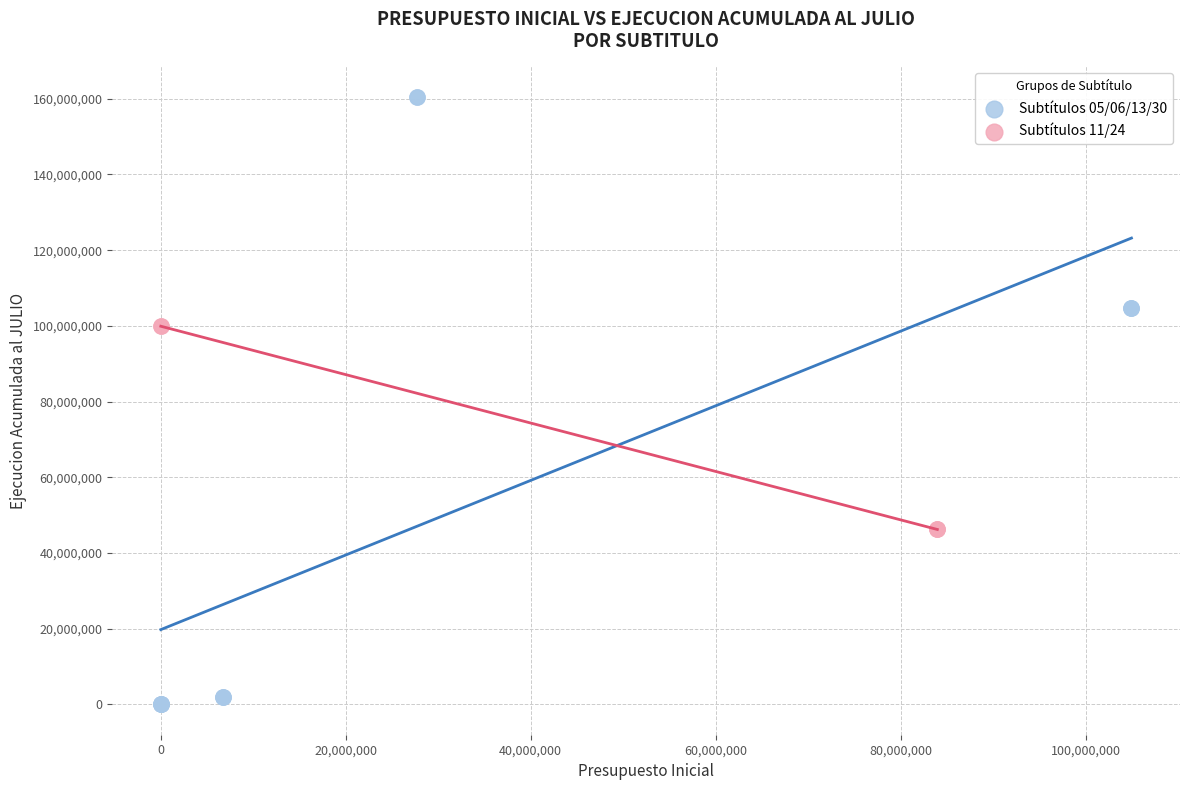

Which series has the widest spread of Y values?

Subtítulos 05/06/13/30